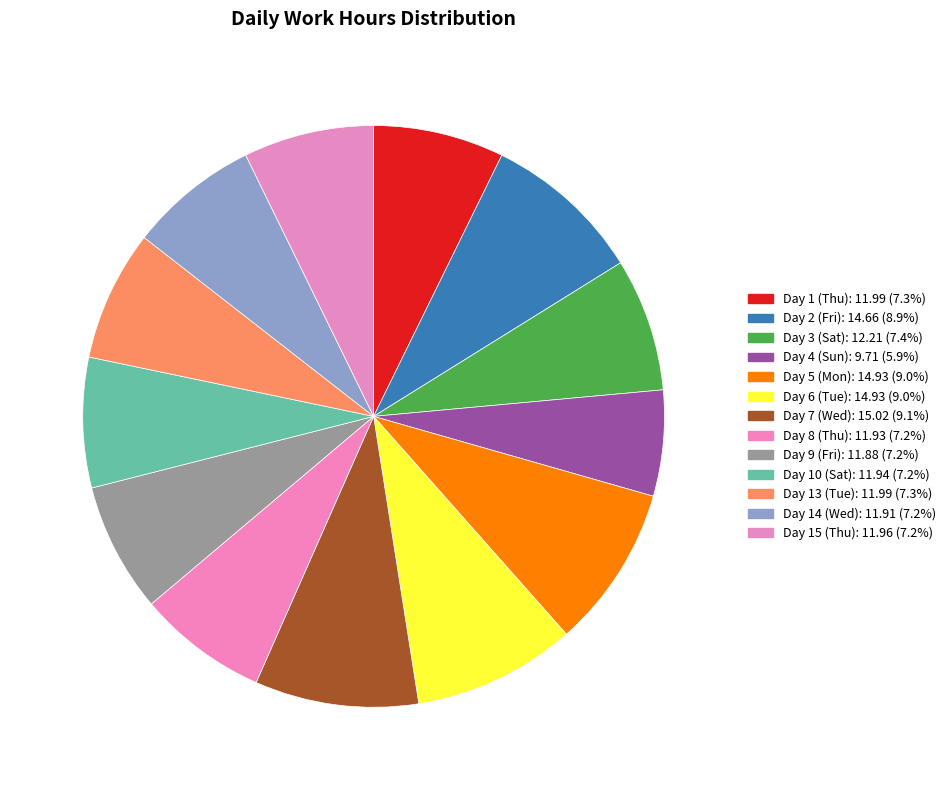

Is it true that Day 1 (Thu) is 7% of the pie?

True